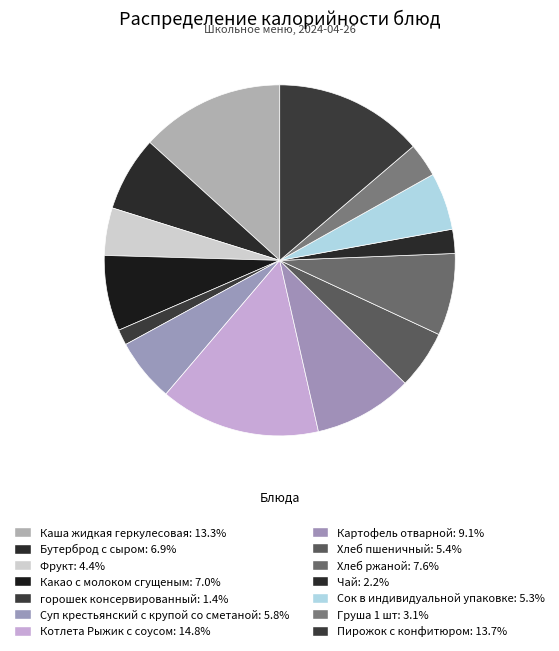

What is the change in value from Суп крестьянский с крупой со сметаной to Картофель отварной?

+55.0